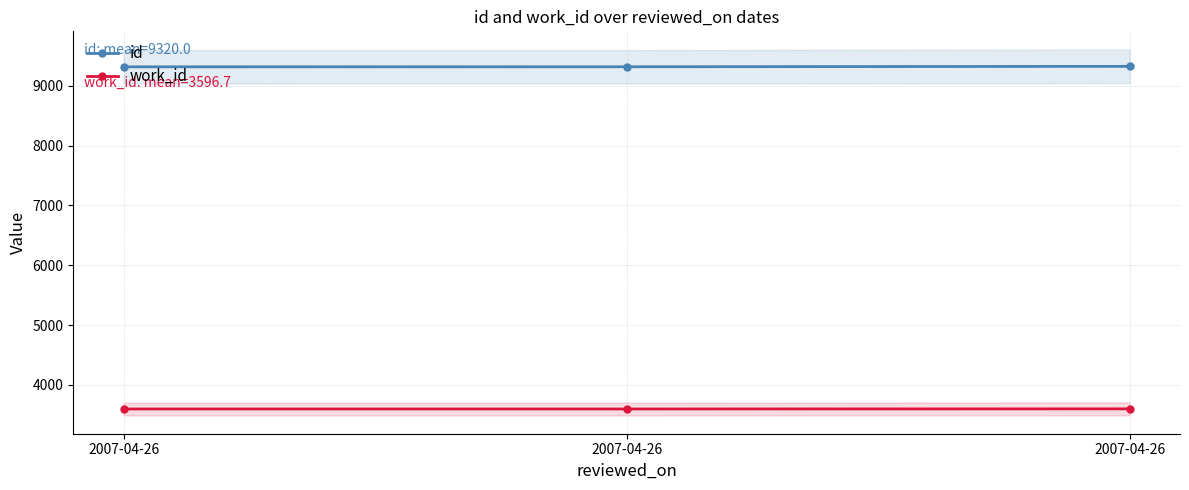

What is the total value across all series at 2007-04-26?

12913